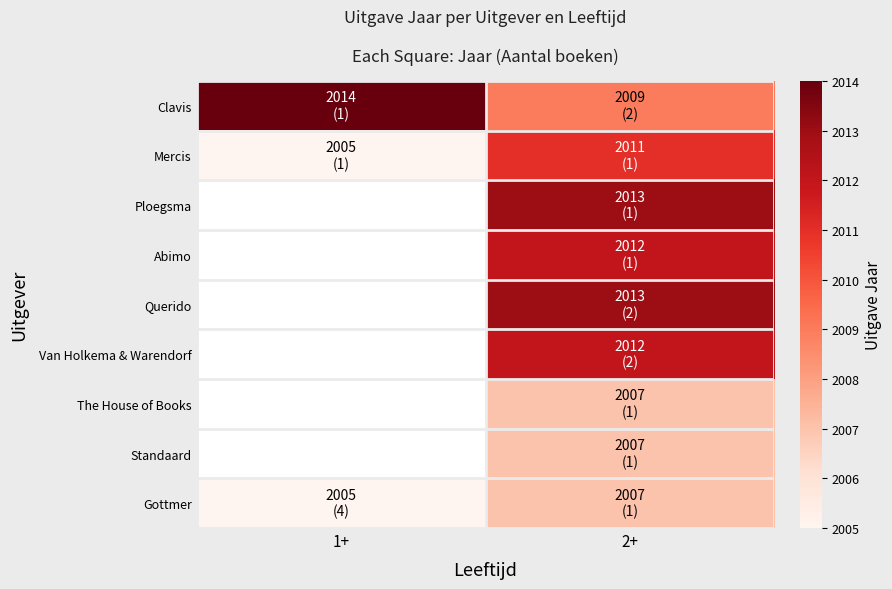

What is the total value across all series at 1+?

6024